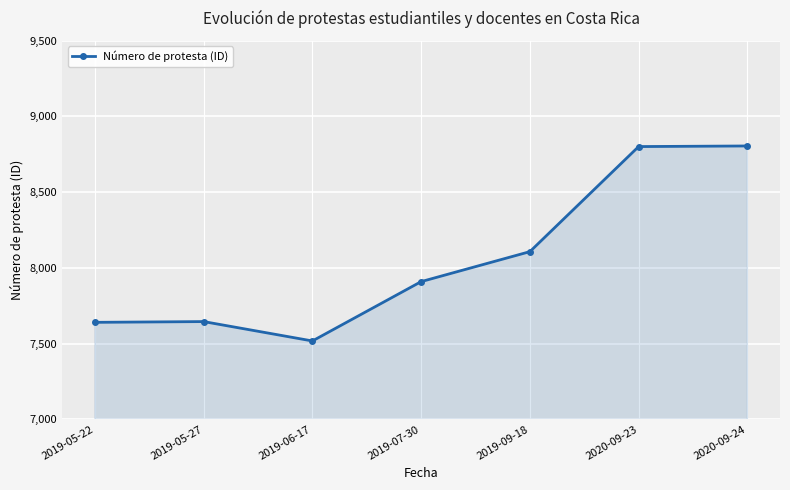

What is the value of the 7th point from the left?

8805